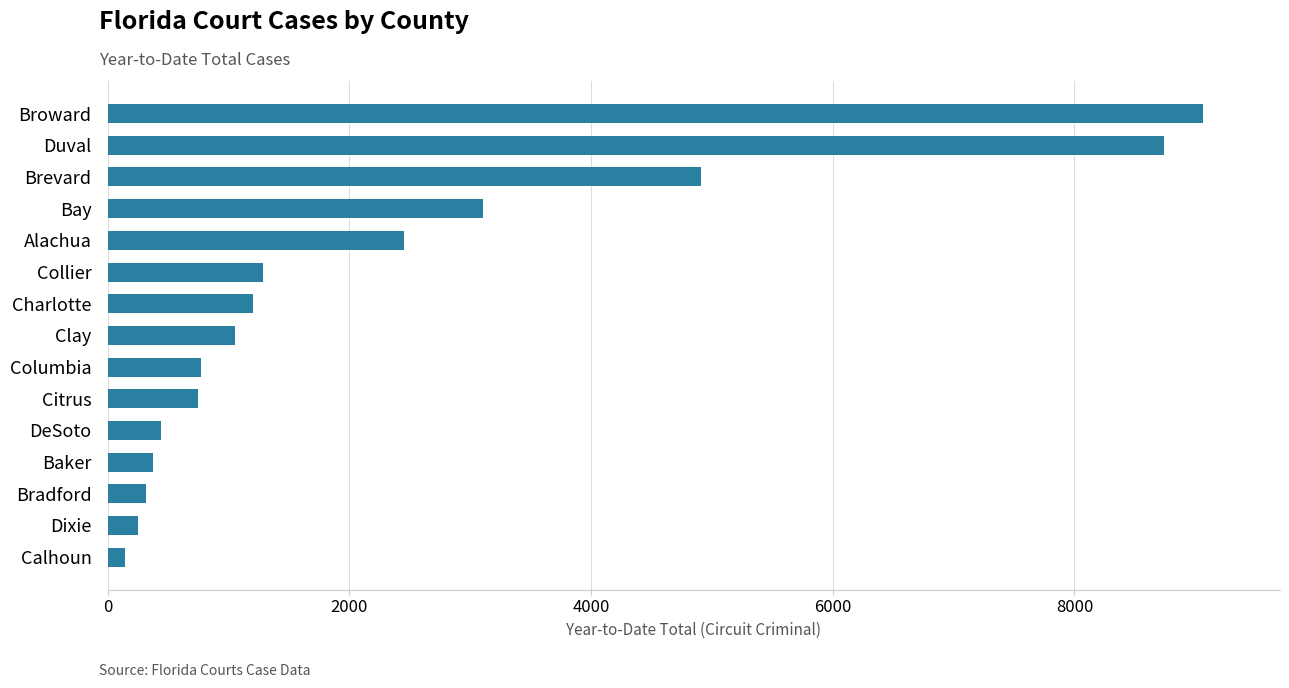

How many data points does each series have?

15